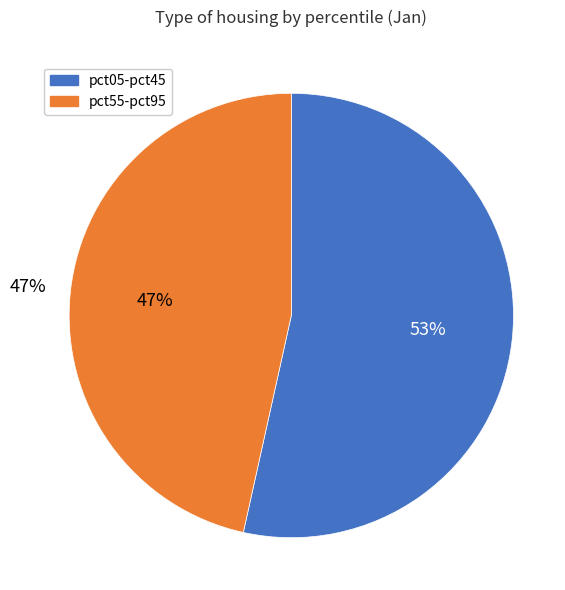

Does pct45 account for over 50% of the chart?

No